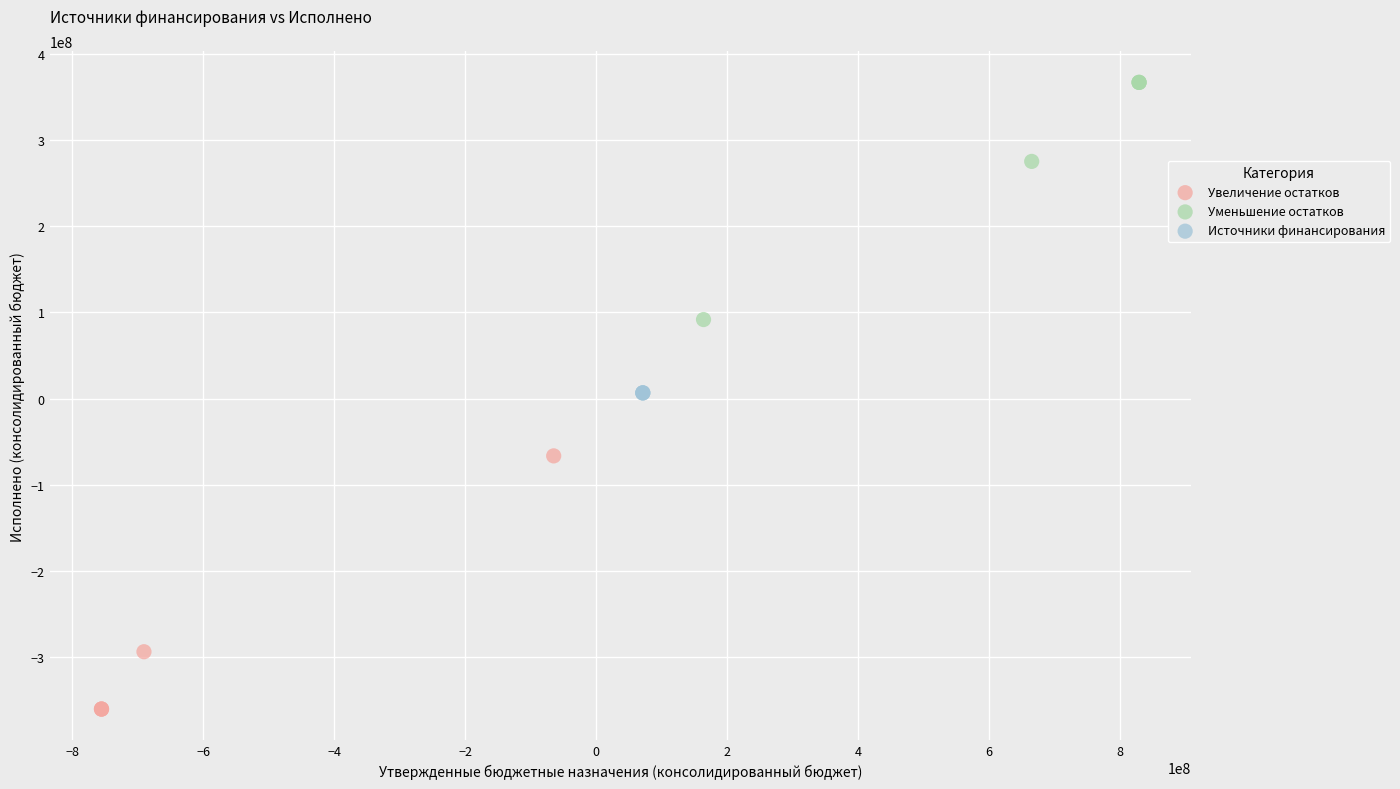

Which series contains the highest Y value?

Уменьшение остатков